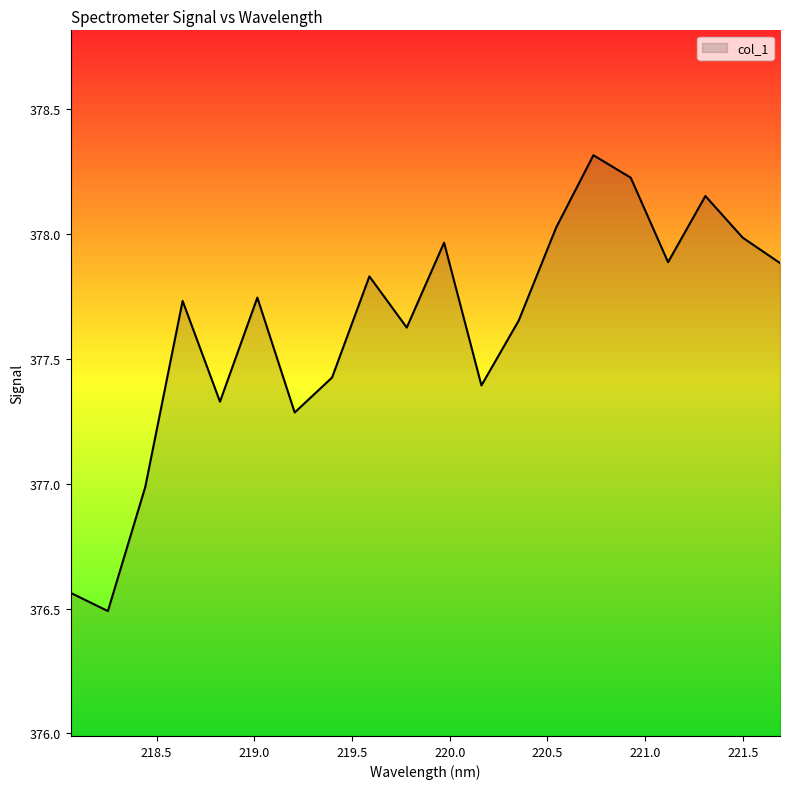

What is the difference between the maximum and minimum values?

1.8